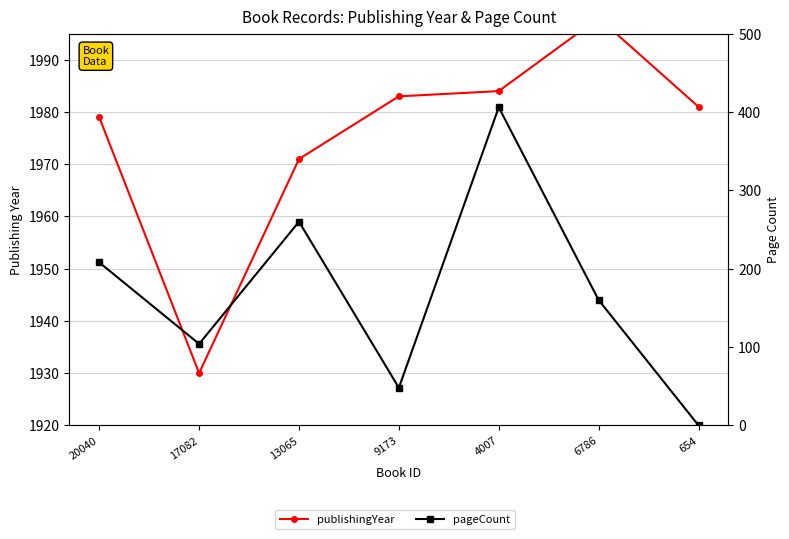

Reading left to right, what are all the values shown in this chart?

publishingYear: 20040=1979	17082=1930	13065=1971	9173=1983	4007=1984	6786=1998	654=1981
pageCount: 20040=208	17082=104	13065=260	9173=48	4007=406	6786=160	654=0